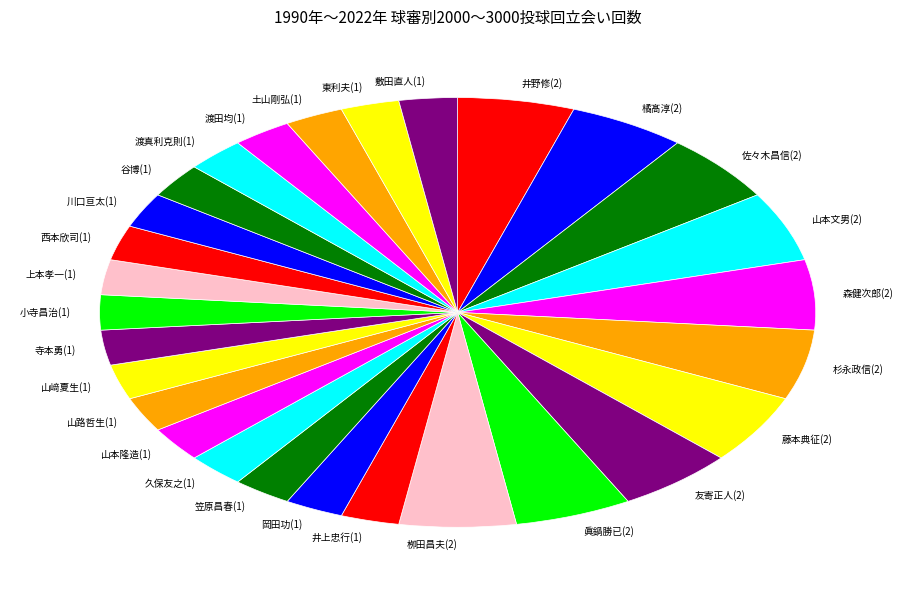

The 笠原昌春(1) slice represents 3% of the pie. True or false?

True